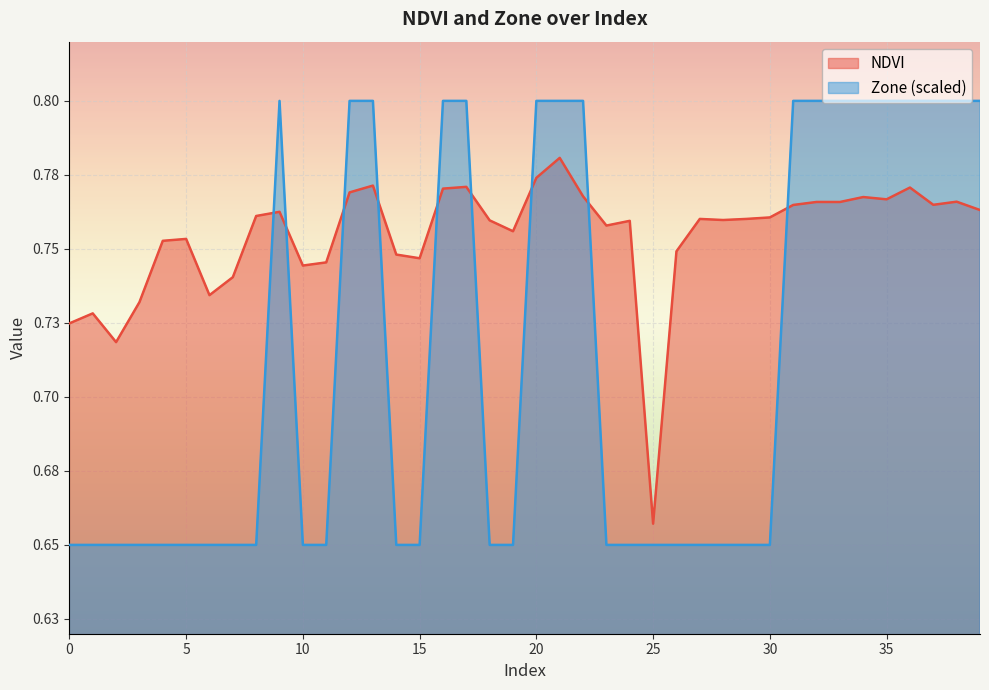

Between 25 and 4, which is larger?

4